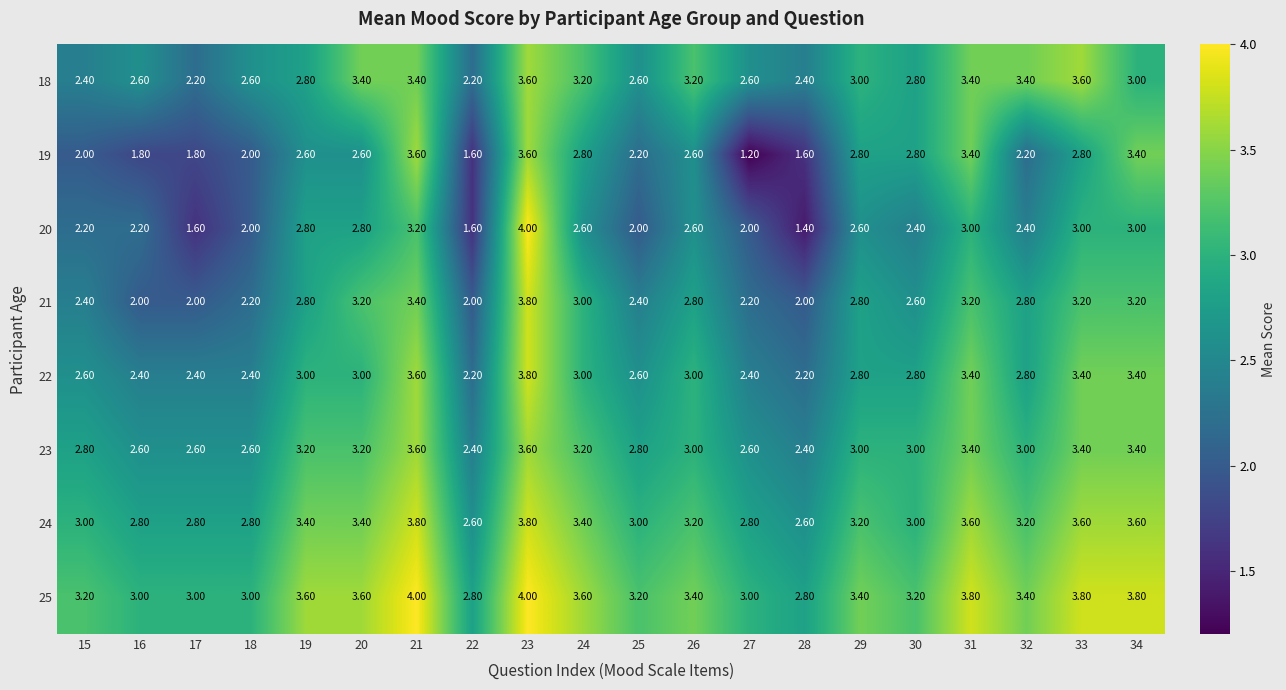

What is the maximum value shown in the chart?

4.0